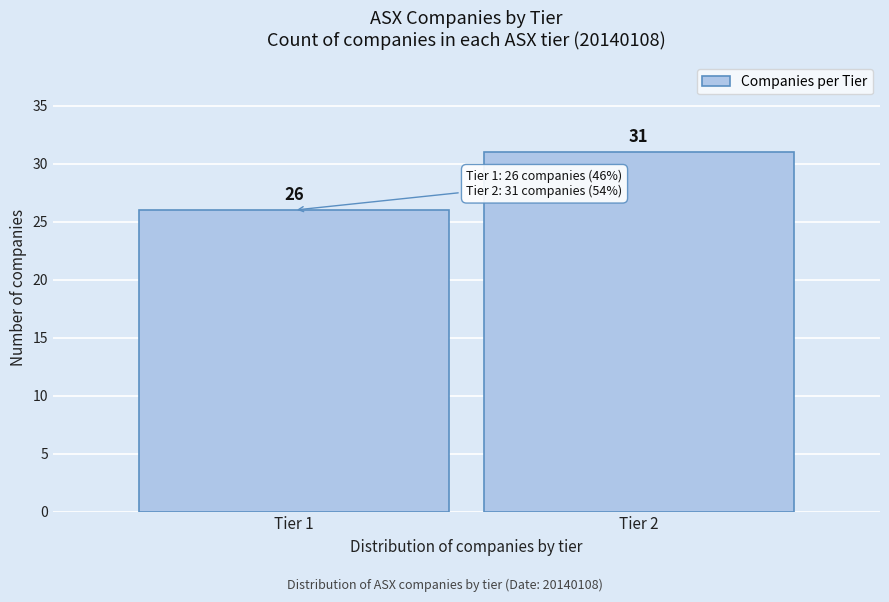

Reading left to right, transcribe all the data shown in this chart.

26	31